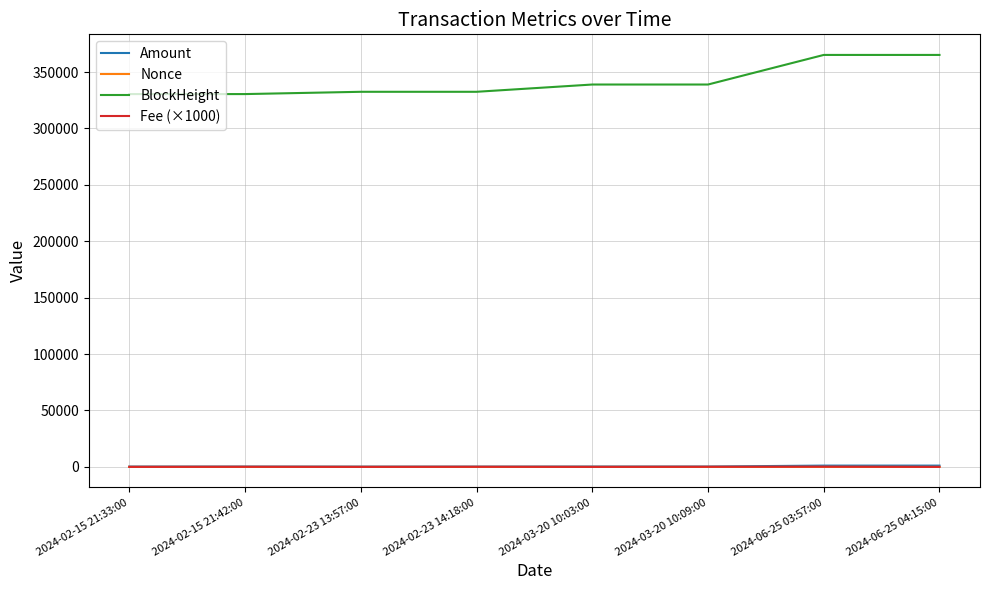

Is it true that Amount equals 340.6 at 2024-03-20 10:03:00?

True